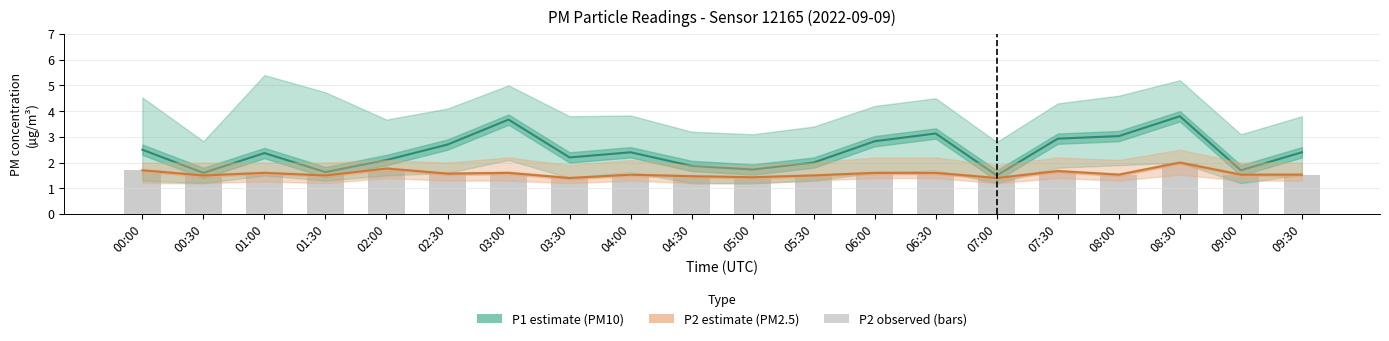

What is the value of the P2 (observed) bar at the 1st from the left?

1.7